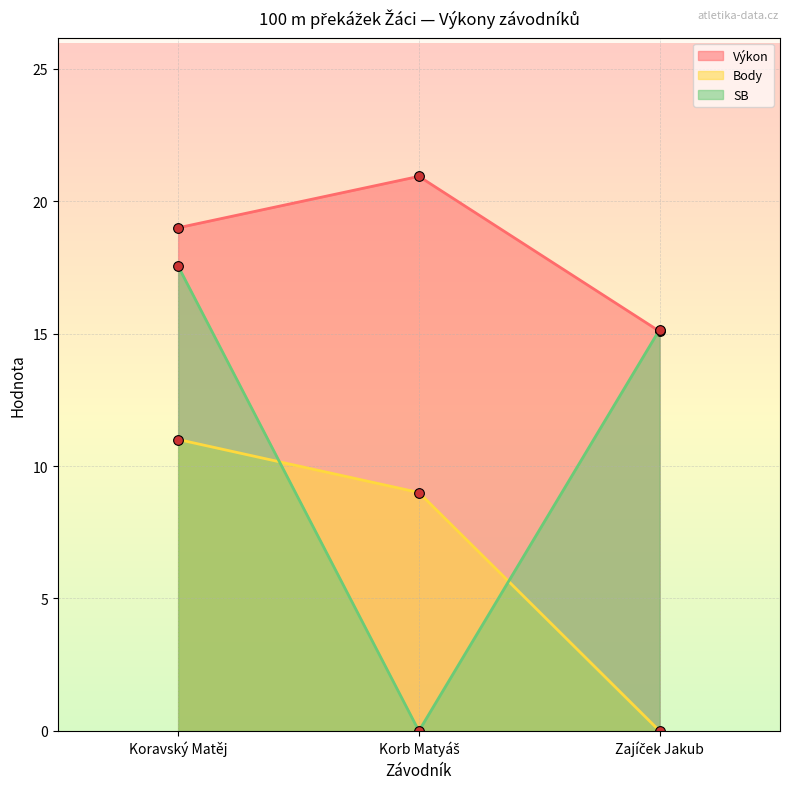

Which series changed the most between Koravský Matěj and Zajíček Jakub?

Body